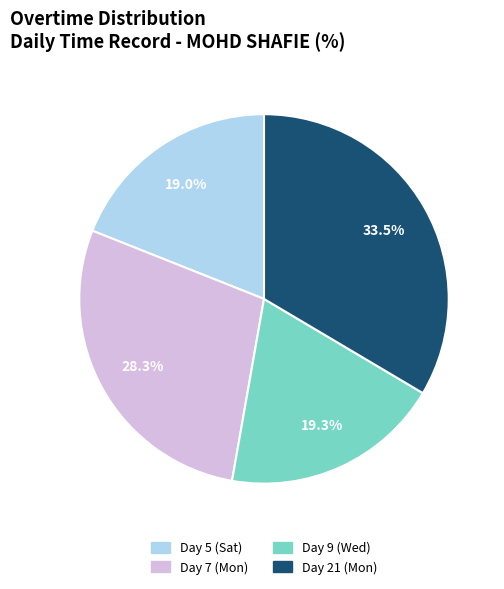

What is the largest slice in the pie chart?

Day 21 (Mon)